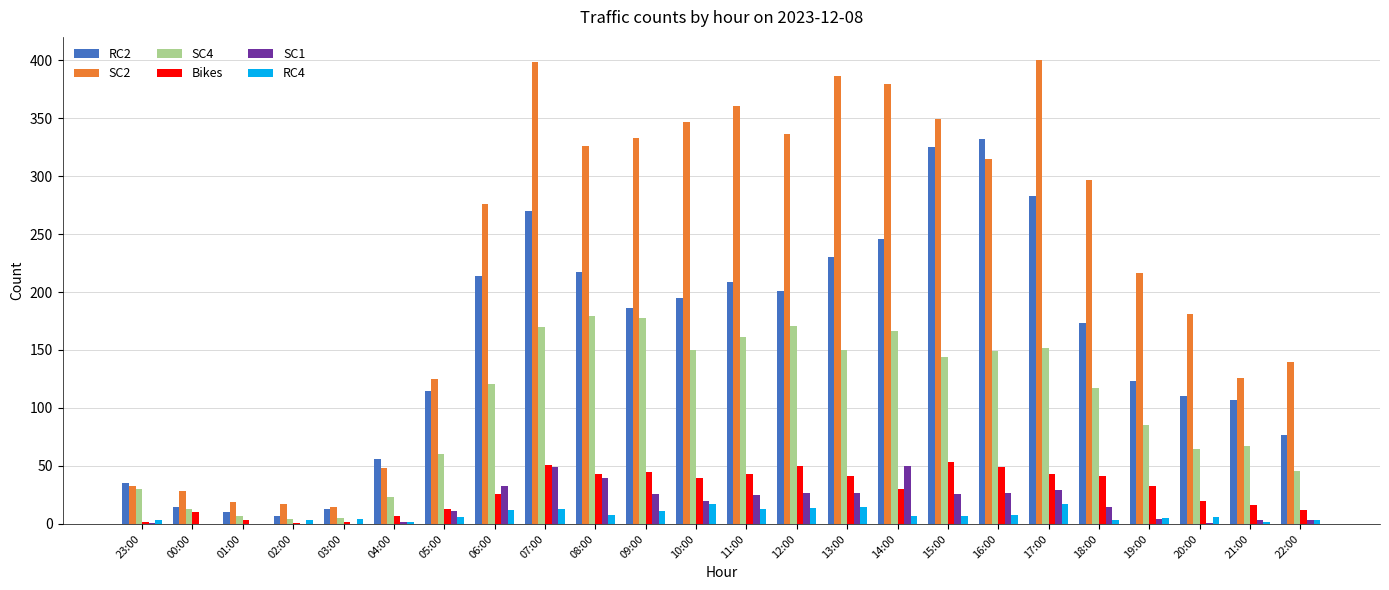

How many data points does each series have?

24